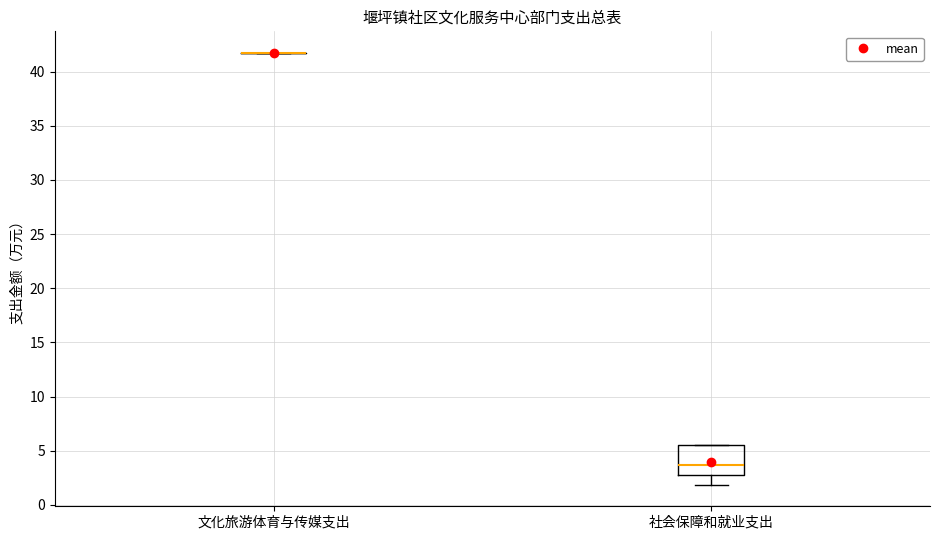

Reading left to right, read every box against the y-axis: the position of its median line, the range the box covers, and the ends of its whiskers. The values are not printed on the chart, so give them approximately, as read against the axis.

文化旅游体育与传媒支出: box collapsed to a line at 41.5, whiskers 41.5 to 41.5
社会保障和就业支出: median 3.5, box 3.0 to 5.5, whiskers 2.0 to 5.5